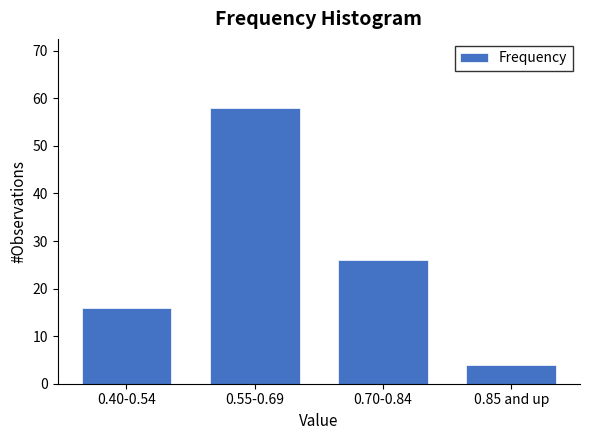

Reading right to left, transcribe all the data shown in this chart.

4	26	58	16